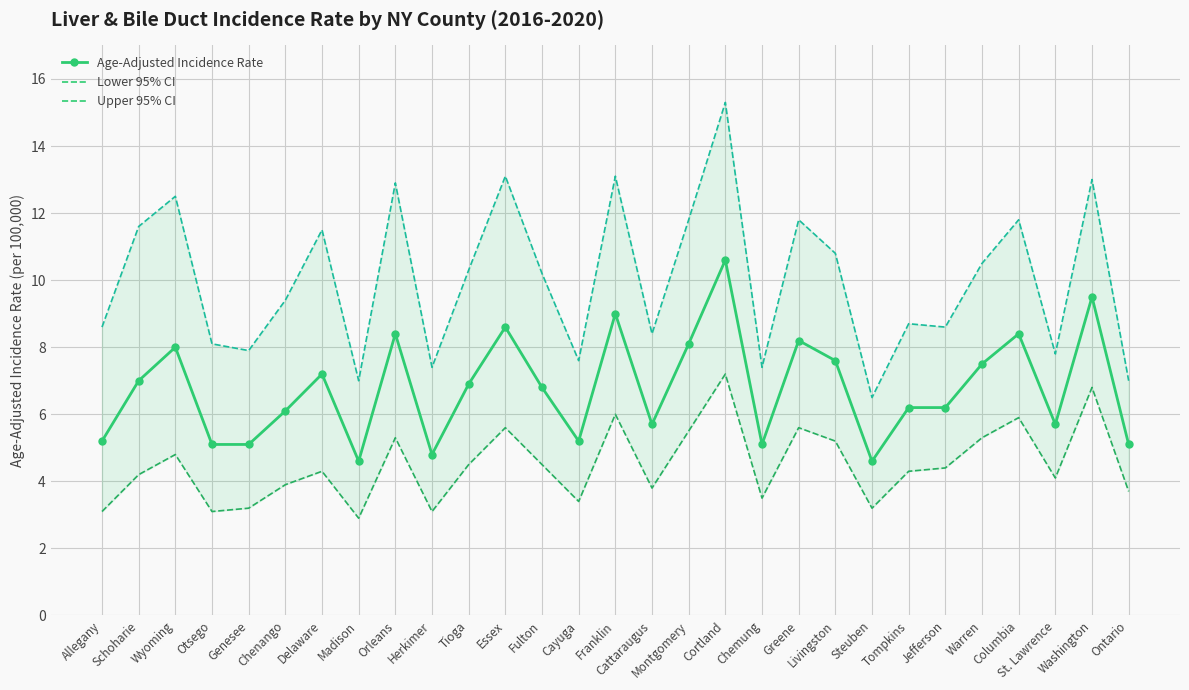

Reading left to right, transcribe all the data shown in this chart.

Age-Adjusted Incidence Rate: Allegany=5.2	Schoharie=7.0	Wyoming=8.0	Otsego=5.1	Genesee=5.1	Chenango=6.1	Delaware=7.2	Madison=4.6	Orleans=8.4	Herkimer=4.8	Tioga=6.9	Essex=8.6	Fulton=6.8	Cayuga=5.2	Franklin=9.0	Cattaraugus=5.7	Montgomery=8.1	Cortland=10.6	Chemung=5.1	Greene=8.2	Livingston=7.6	Steuben=4.6	Tompkins=6.2	Jefferson=6.2	Warren=7.5	Columbia=8.4	St. Lawrence=5.7	Washington=9.5	Ontario=5.1
Lower 95% CI: Allegany=3.1	Schoharie=4.2	Wyoming=4.8	Otsego=3.1	Genesee=3.2	Chenango=3.9	Delaware=4.3	Madison=2.9	Orleans=5.3	Herkimer=3.1	Tioga=4.5	Essex=5.6	Fulton=4.5	Cayuga=3.4	Franklin=6.0	Cattaraugus=3.8	Montgomery=5.5	Cortland=7.2	Chemung=3.5	Greene=5.6	Livingston=5.2	Steuben=3.2	Tompkins=4.3	Jefferson=4.4	Warren=5.3	Columbia=5.9	St. Lawrence=4.1	Washington=6.8	Ontario=3.7
Upper 95% CI: Allegany=8.6	Schoharie=11.6	Wyoming=12.5	Otsego=8.1	Genesee=7.9	Chenango=9.4	Delaware=11.5	Madison=7.0	Orleans=12.9	Herkimer=7.4	Tioga=10.3	Essex=13.1	Fulton=10.2	Cayuga=7.6	Franklin=13.1	Cattaraugus=8.4	Montgomery=11.8	Cortland=15.3	Chemung=7.4	Greene=11.8	Livingston=10.8	Steuben=6.5	Tompkins=8.7	Jefferson=8.6	Warren=10.5	Columbia=11.8	St. Lawrence=7.8	Washington=13.0	Ontario=7.0